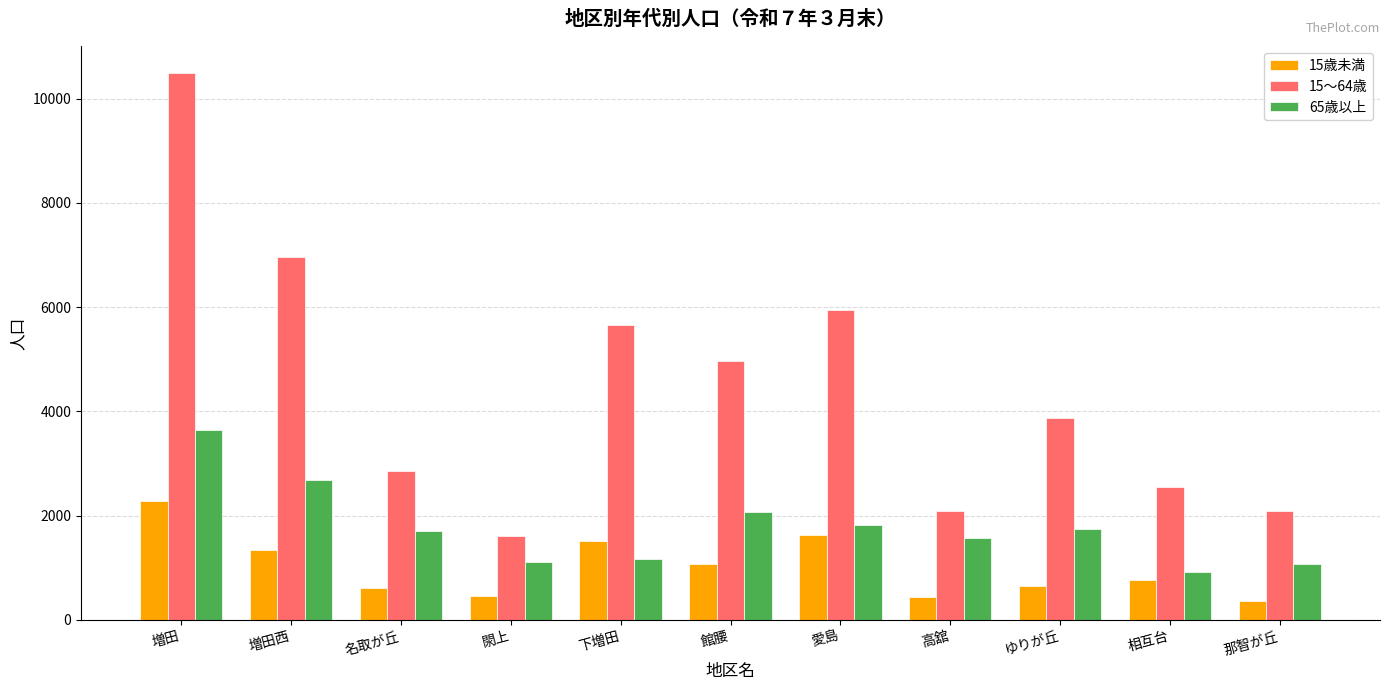

Which series changed the most between 下増田 and 愛島?

65歳以上